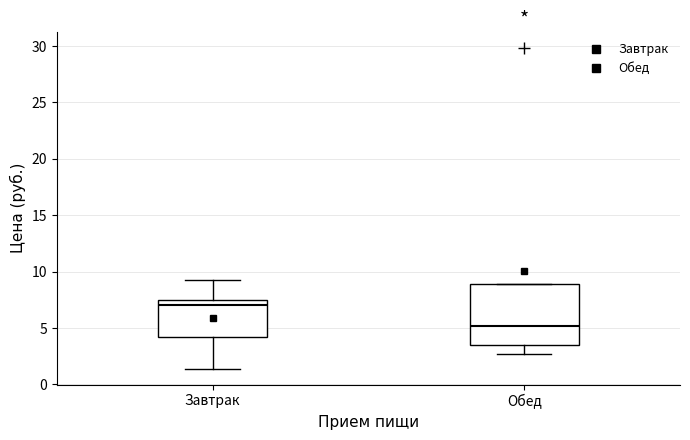

Reading left to right, read every box against the y-axis: the position of its median line, the range the box covers, and the ends of its whiskers. The values are not printed on the chart, so give them approximately, as read against the axis.

Завтрак: median 7.0, box 4.0 to 7.5, whiskers 1.5 to 9.0
Обед: median 5.0, box 3.5 to 9.0, whiskers 2.5 to 9.0